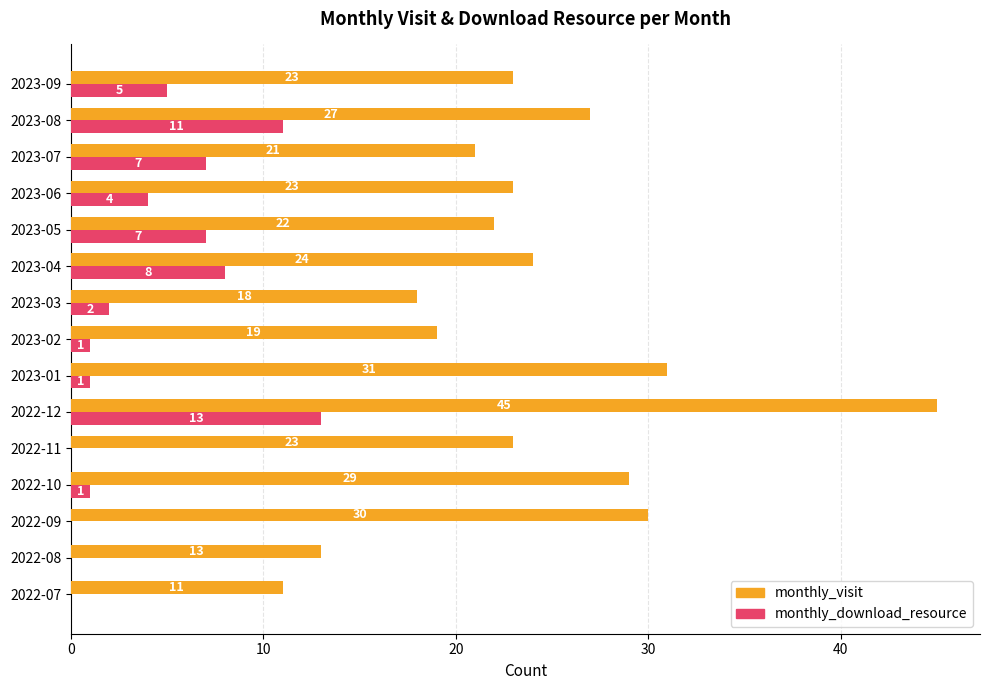

True or false: monthly_visit has a value of 31 at 2023-01.

True